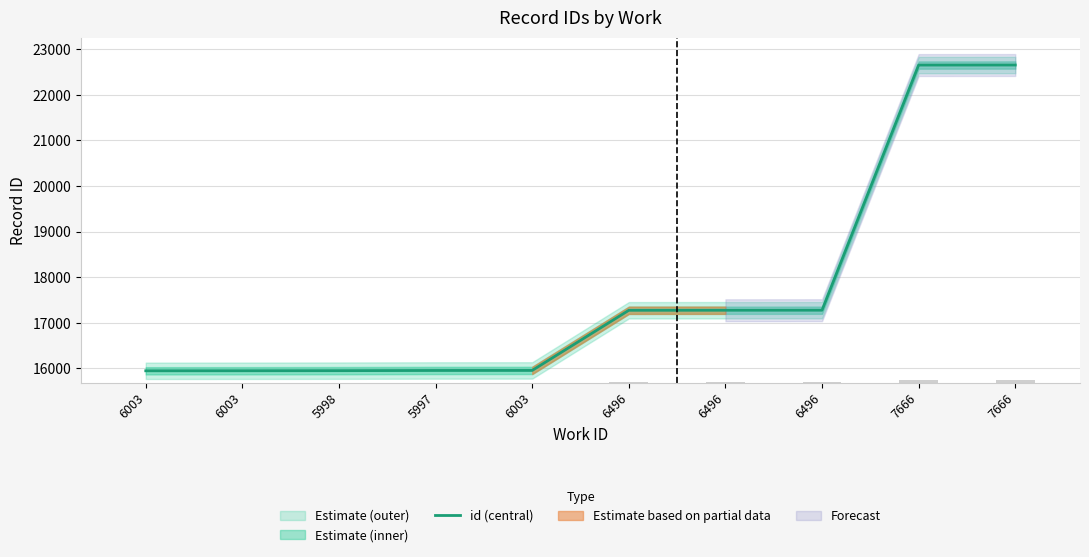

At which label does the data first exceed 17275?

6496